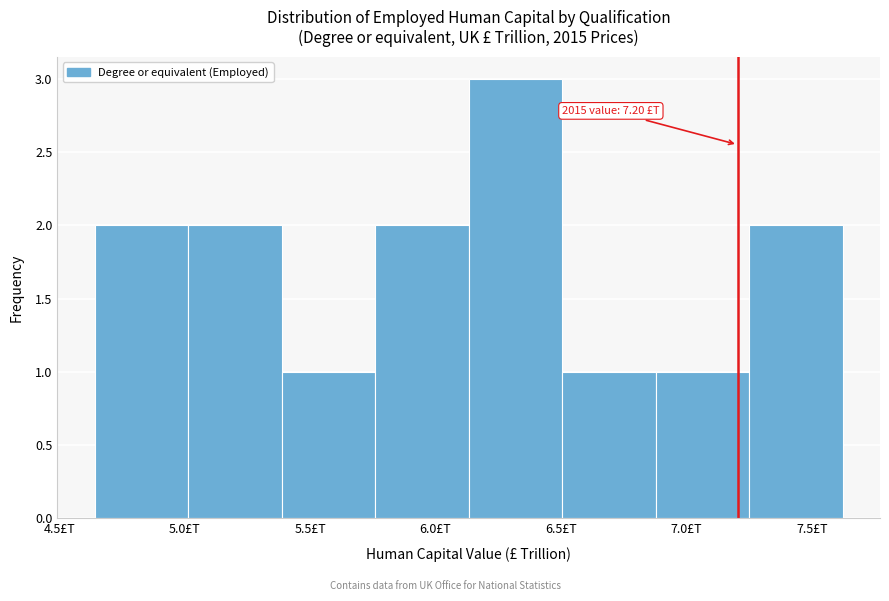

Which range on the x-axis has the tallest bar?

6.15 to 6.50